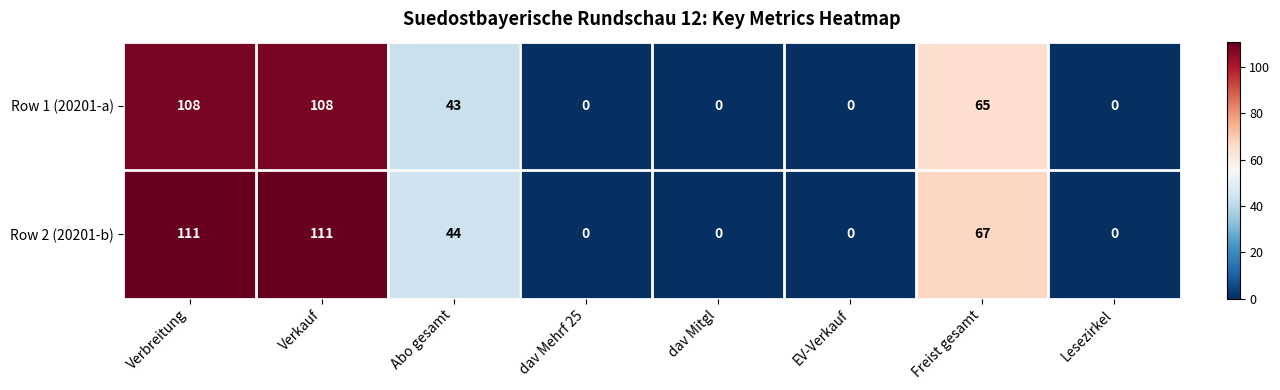

What is the difference between the Row 2 (20201-b) values at dav Mitgl and Verkauf?

111